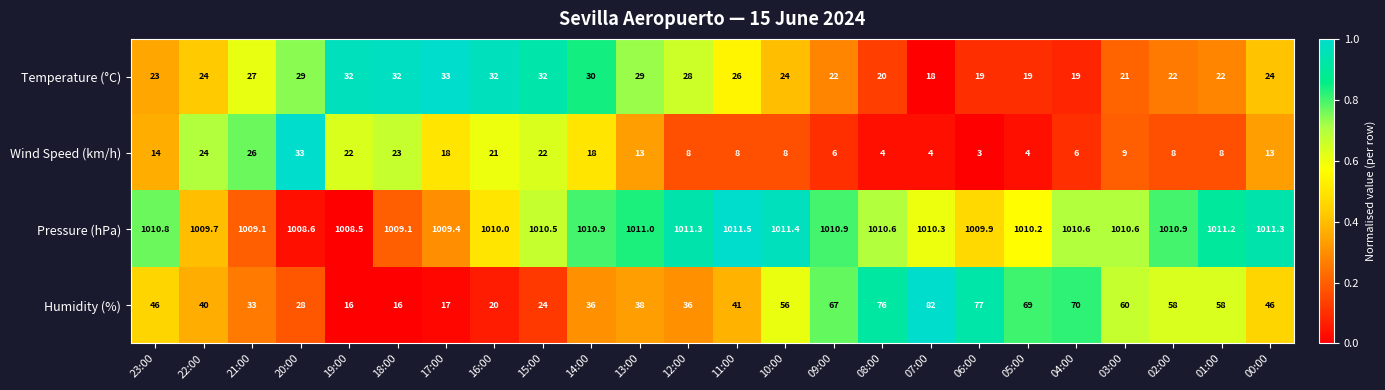

Is the value of Temperature (°C) at 12:00 greater than the value of Pressure (hPa) at 10:00?

No